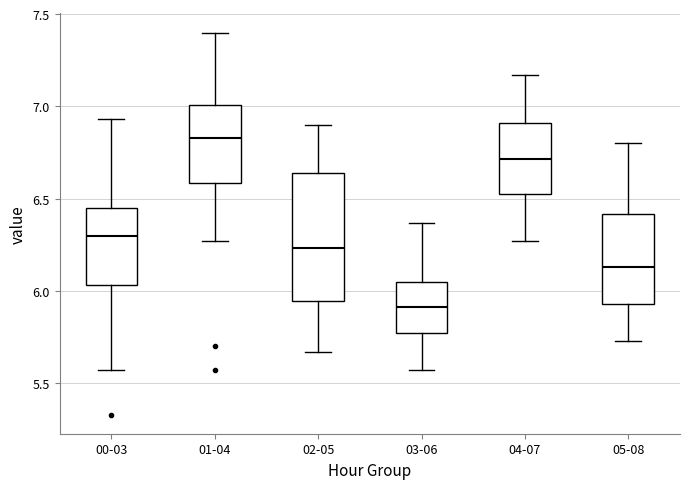

Reading left to right, read every box against the y-axis: the position of its median line, the range the box covers, and the ends of its whiskers. The values are not printed on the chart, so give them approximately, as read against the axis.

00-03: median 6.30, box 6.05 to 6.45, whiskers 5.55 to 6.95
01-04: median 6.85, box 6.60 to 7.00, whiskers 6.25 to 7.40
02-05: median 6.25, box 5.95 to 6.65, whiskers 5.65 to 6.90
03-06: median 5.90, box 5.75 to 6.05, whiskers 5.55 to 6.35
04-07: median 6.70, box 6.50 to 6.90, whiskers 6.25 to 7.15
05-08: median 6.15, box 5.95 to 6.40, whiskers 5.75 to 6.80